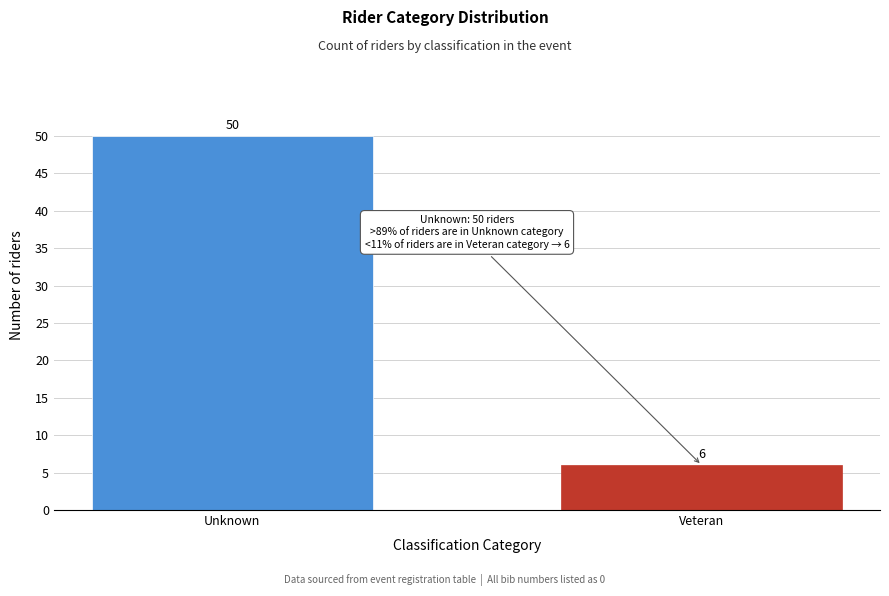

Reading right to left, transcribe all the data shown in this chart.

Veteran=6	Unknown=50